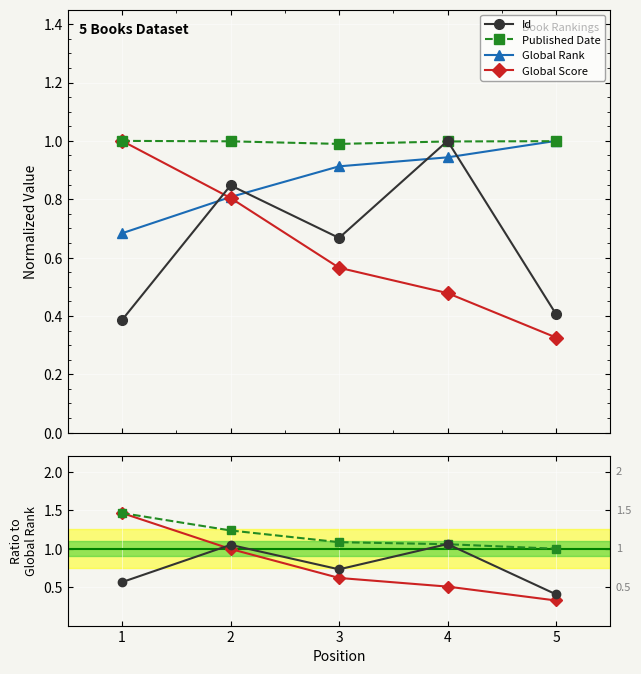

The value of Published Date at 1 is 2.1. True or false?

False